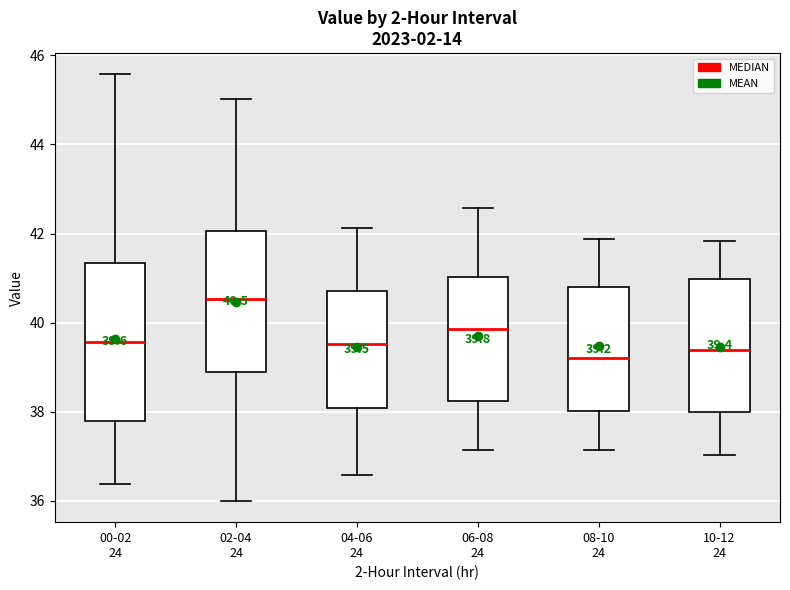

Which box is the tallest, from its lower edge to its upper edge?

00-02 24